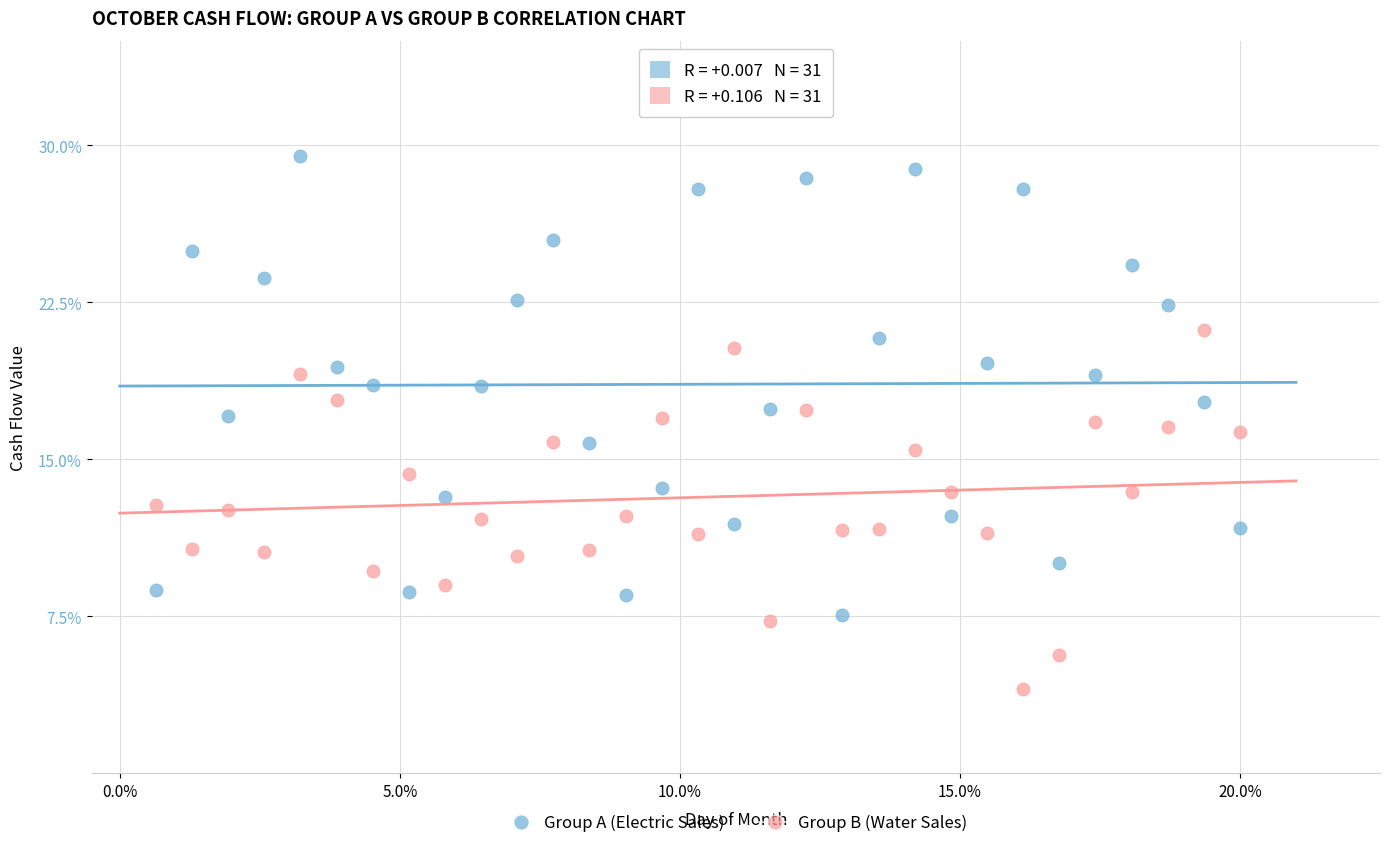

What are all the series names shown in the legend?

Group A (Electric Sales), Group B (Water Sales)